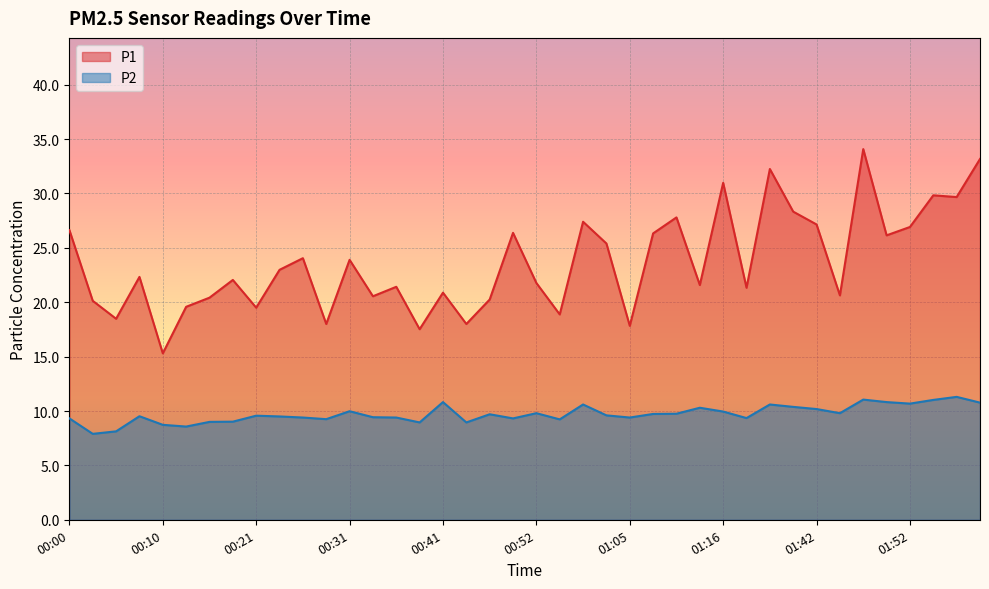

List the series in order of their overall mean, lowest first.

P2, P1